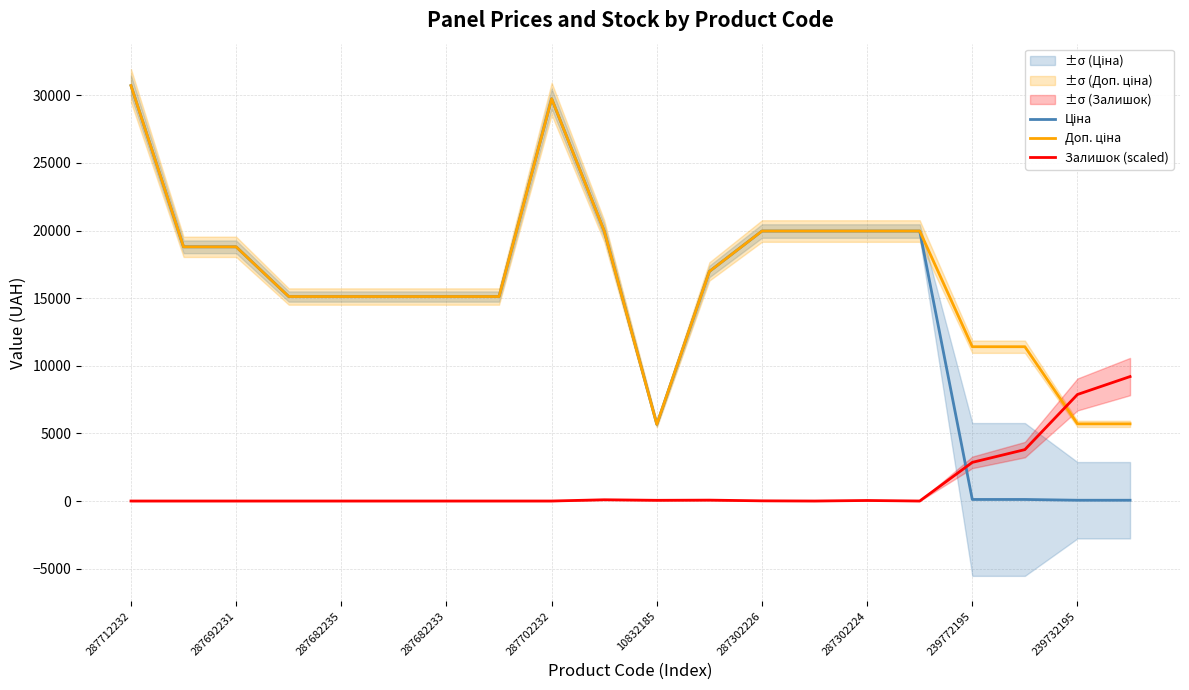

True or false: Залишок (scaled) has a value of 4208.0 at 287702232.

False